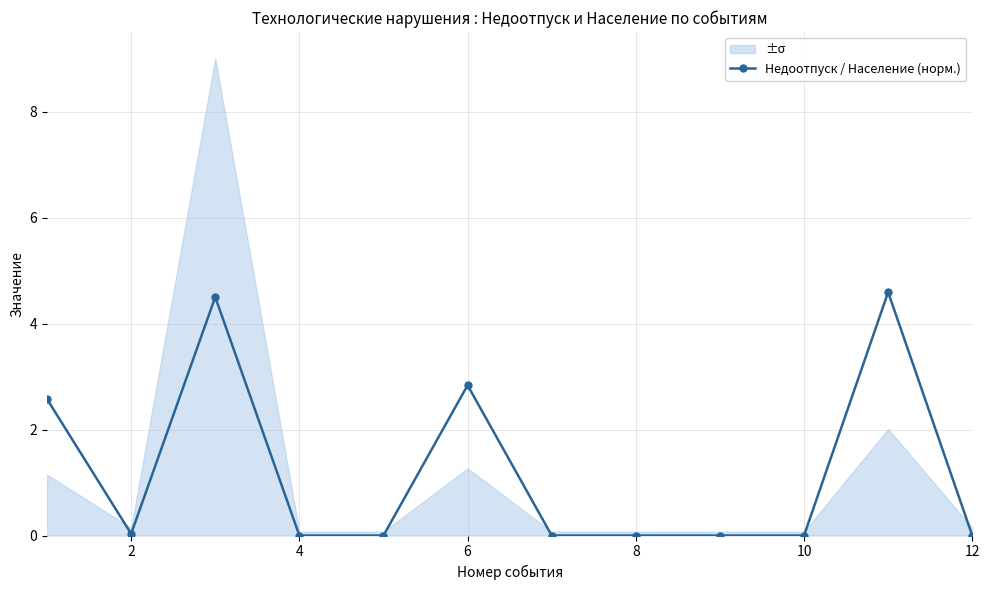

How many points are higher than both their immediate neighbors (excluding endpoints)?

3